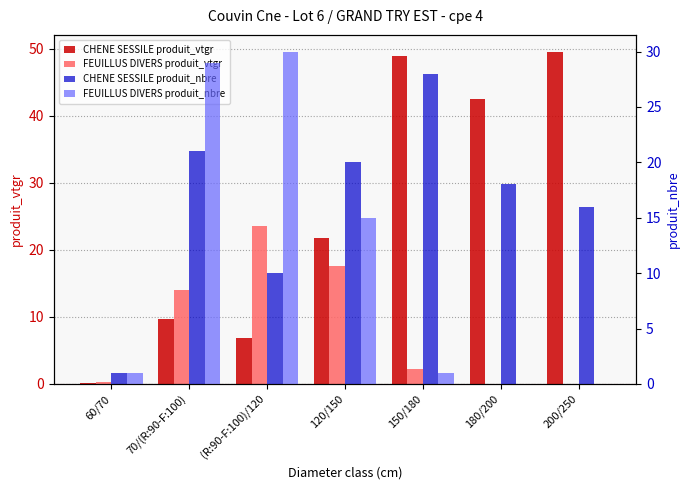

How many bars are there in total?

28